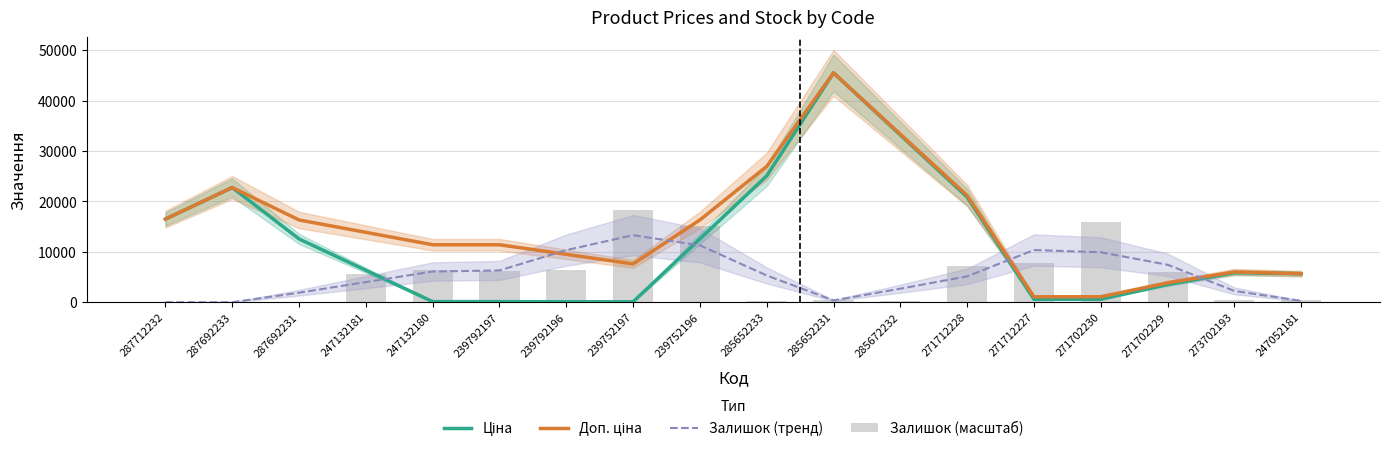

What is the difference between the highest and lowest values at 285652231?

45184.7